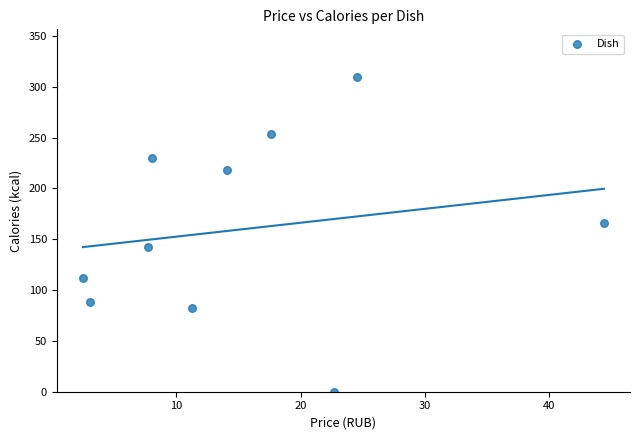

What is the range of Y values (max minus min)?

310